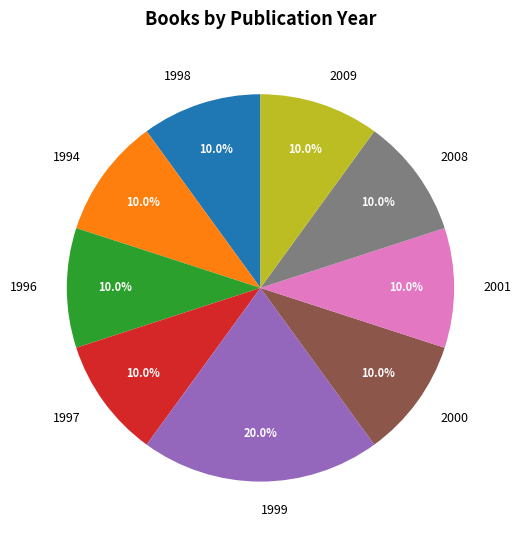

Which slice is the largest?

1999